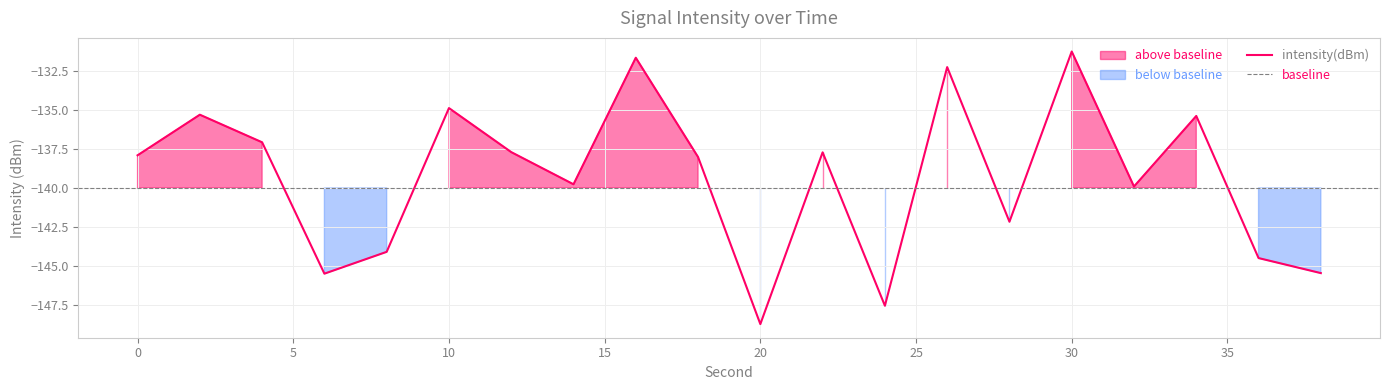

Where does the data first go above -137?

2